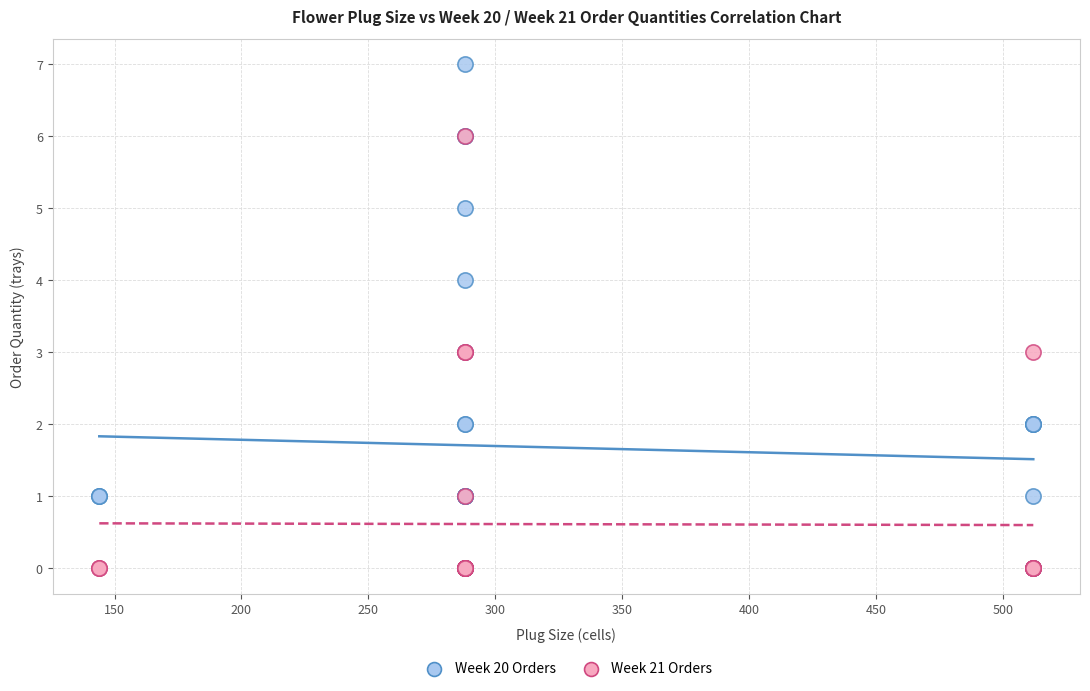

What are all the series names shown in the legend?

Week 20 Orders, Week 21 Orders